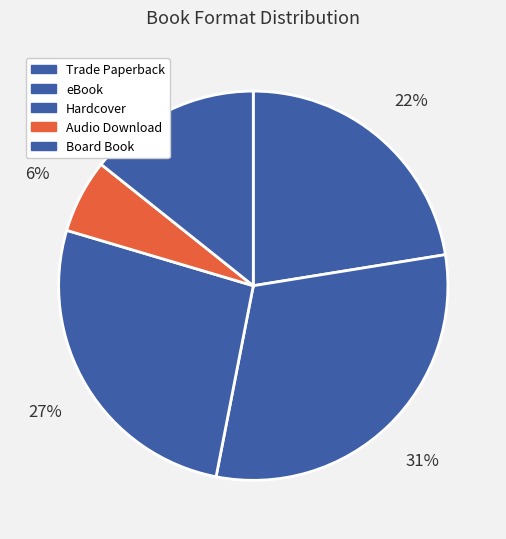

Rank the categories by value from highest to lowest.

eBook, Hardcover, Trade Paperback, Board Book, Audio Download